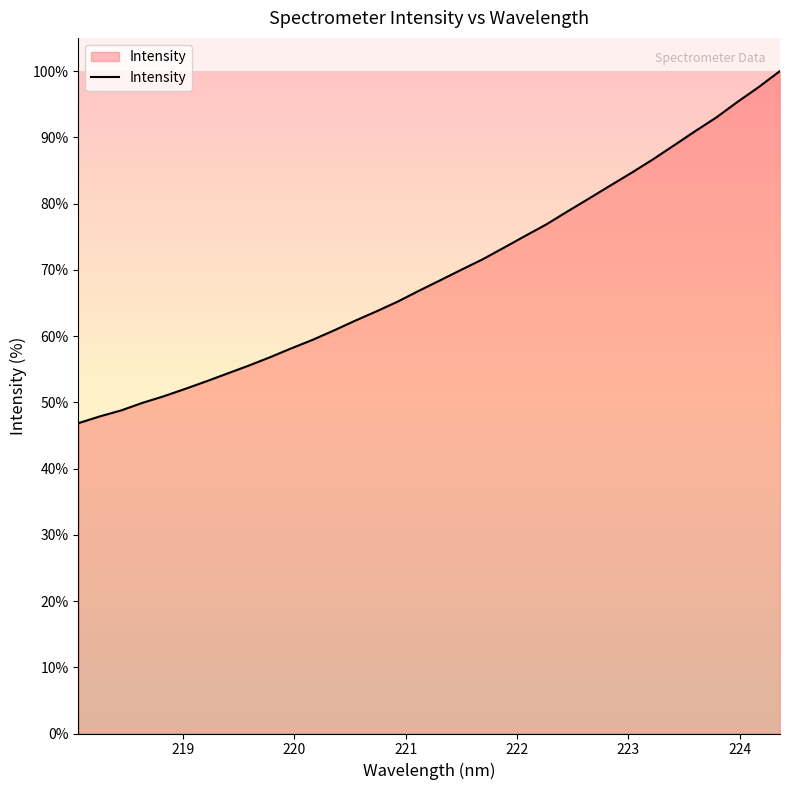

What is the smallest value displayed?

46.8